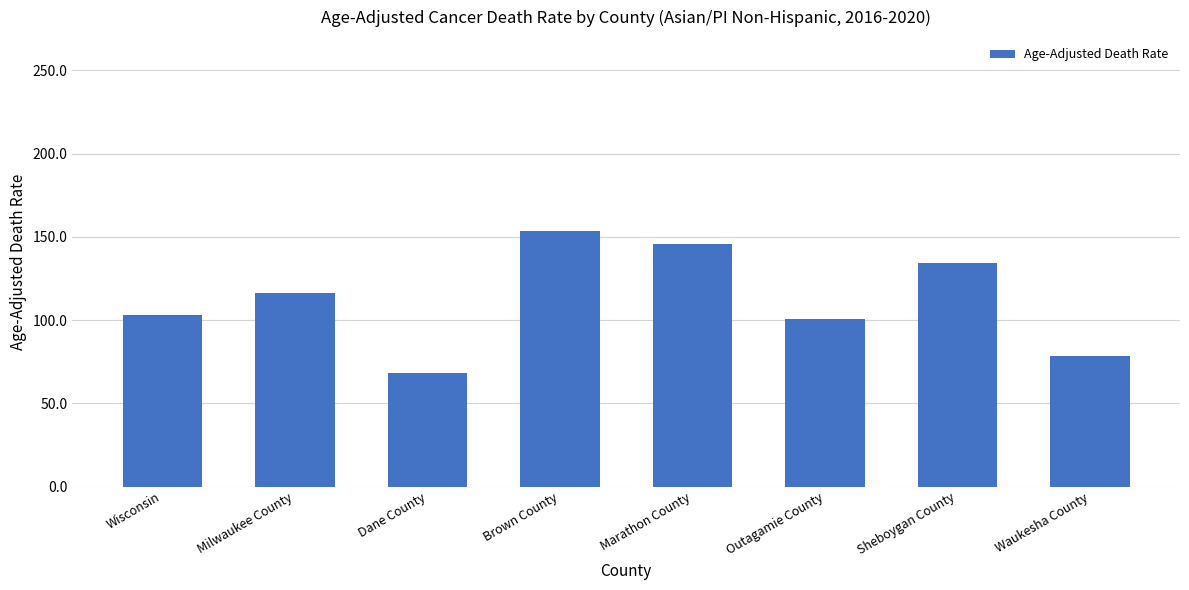

How many data points are less than 116?

4